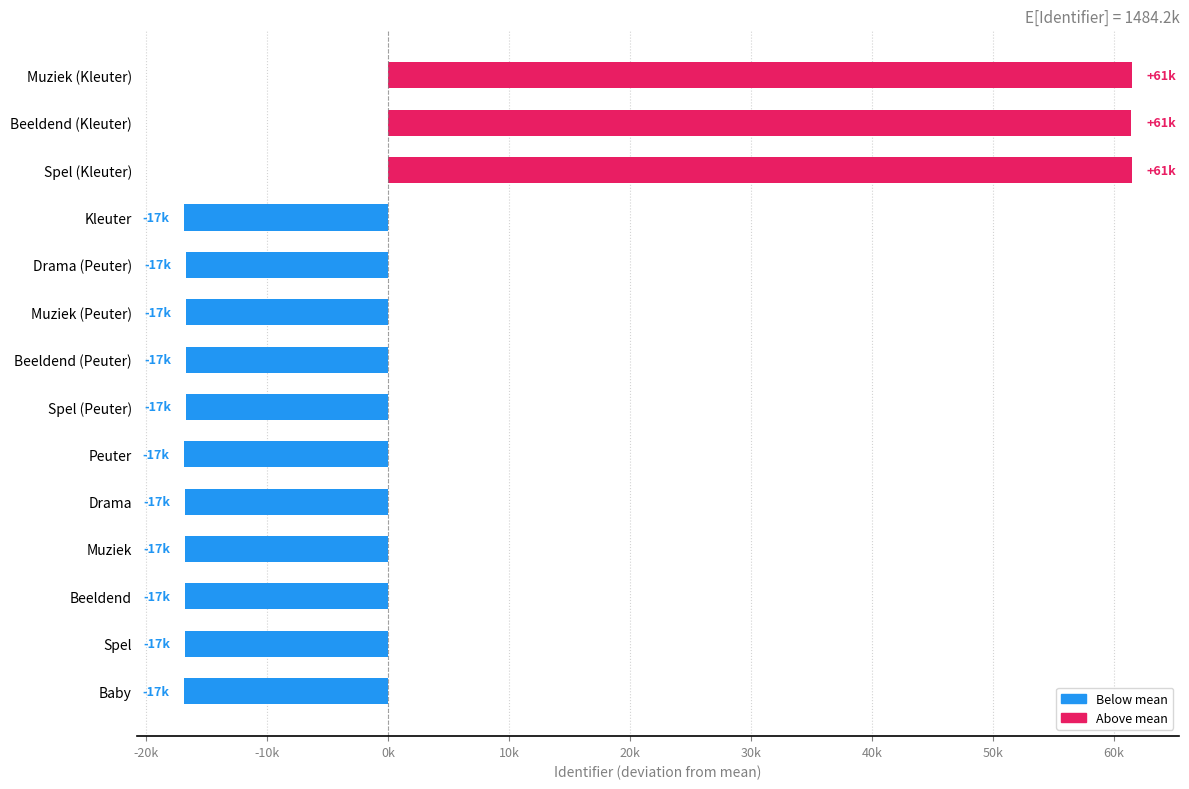

What is the greatest value displayed?

61468.6